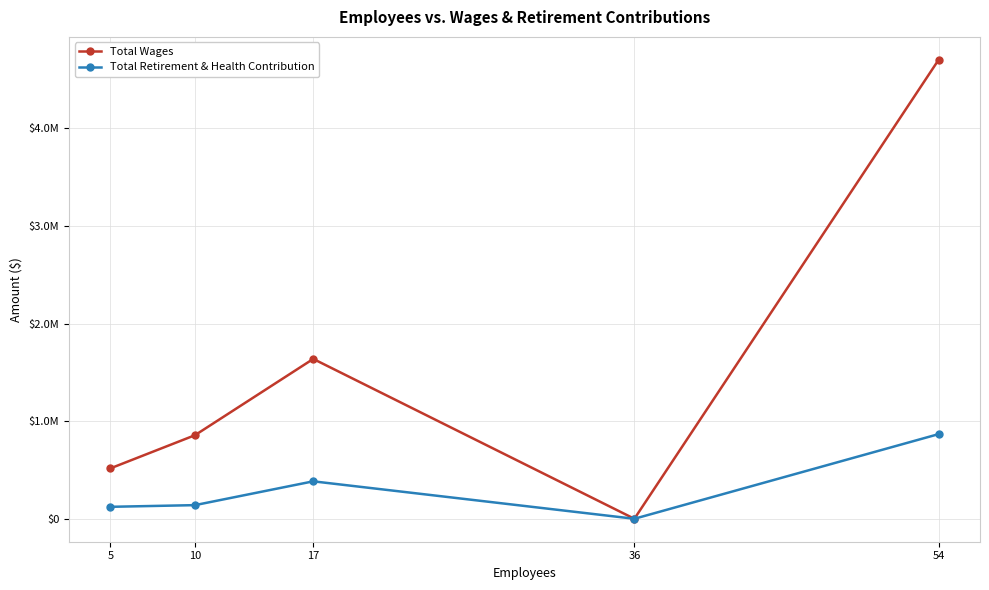

Is this an area chart (filled region under the line)?

No